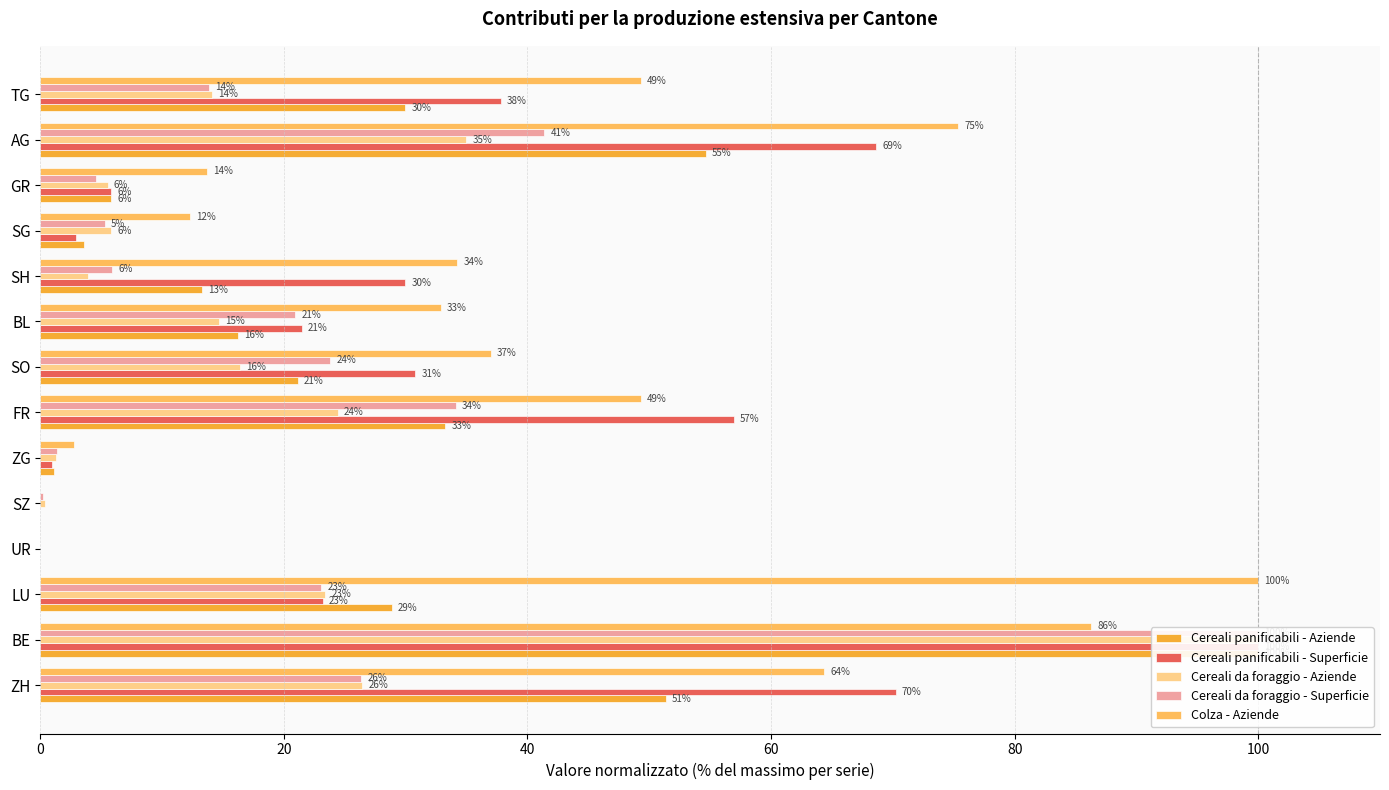

What position from the left is BE?

2